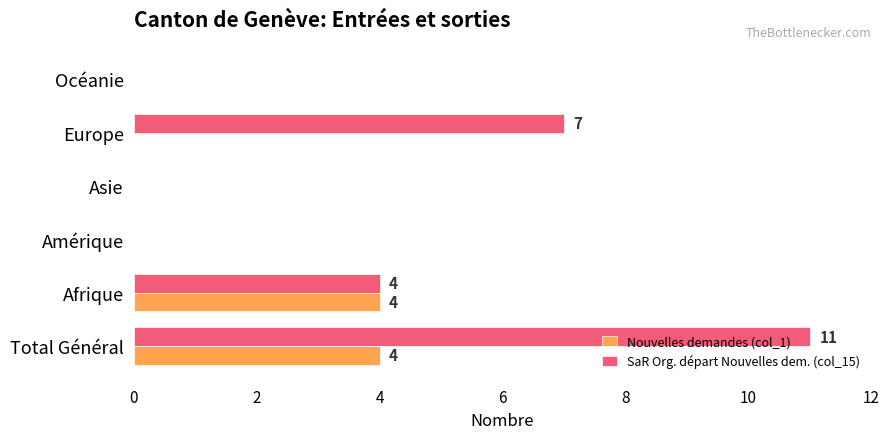

True or false: Nouvelles demandes (col_1) has a value of 0 at Asie.

True